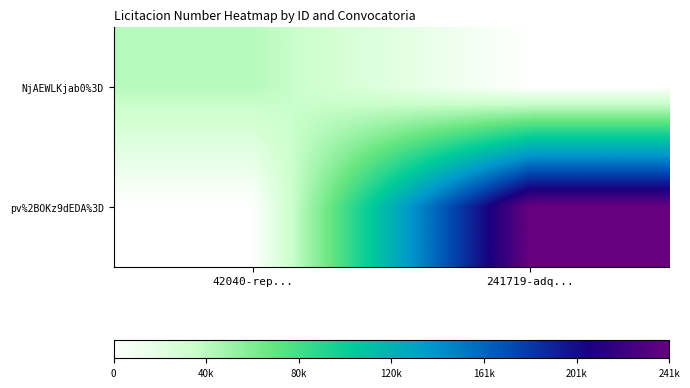

Reading left to right, transcribe all the data shown in this chart.

NjAEWLKjab0%3D: 42040-rep...=42040	241719-adq...=0
pv%2BOKz9dEDA%3D: 42040-rep...=0	241719-adq...=241719